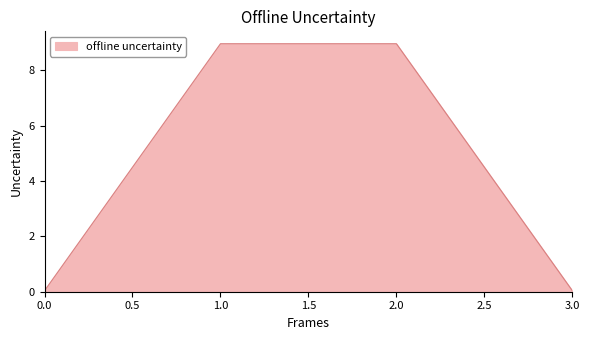

At which label does the data first exceed 8?

1.0